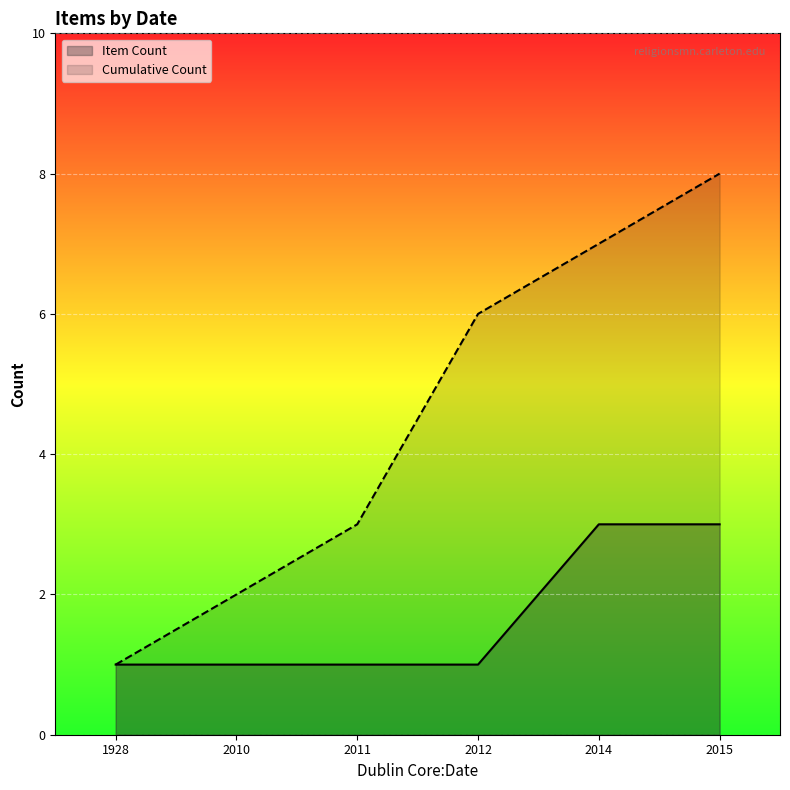

Rank the categories by value from lowest to highest.

1928, 2010, 2011, 2012, 2014, 2015